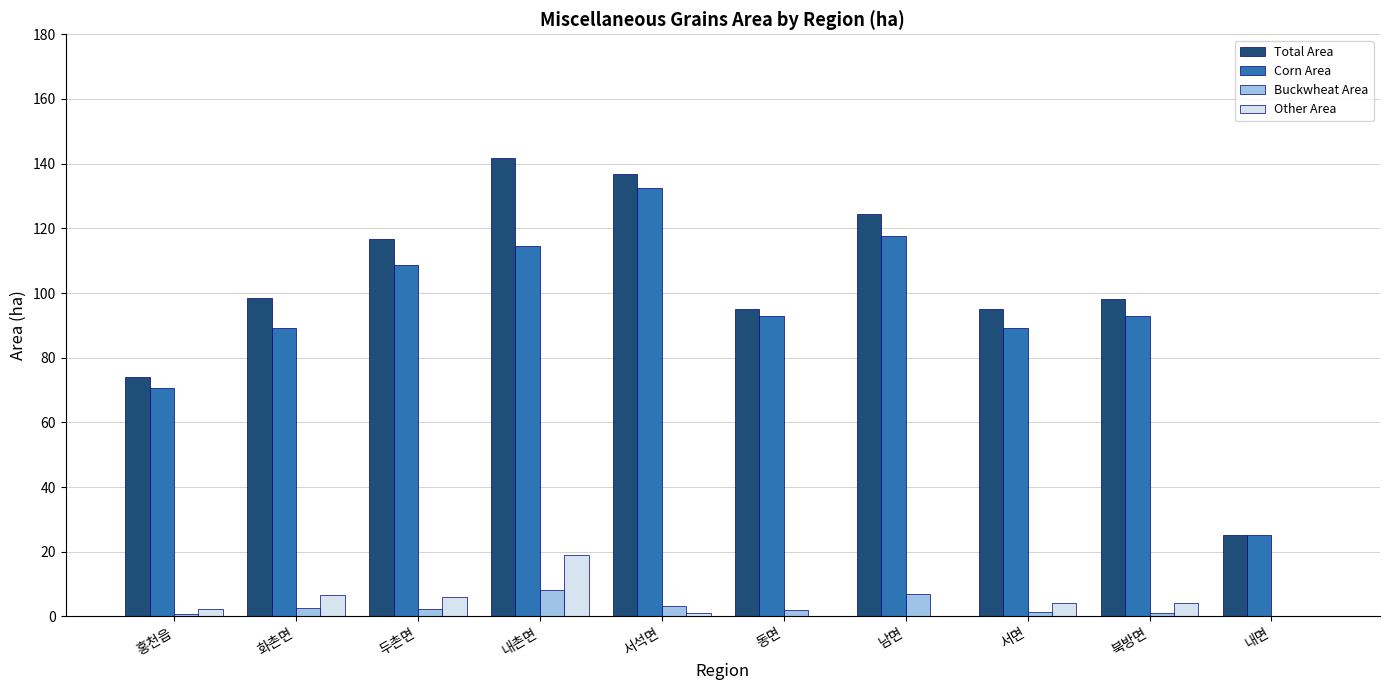

What is the total value across all series at 남면?

248.8